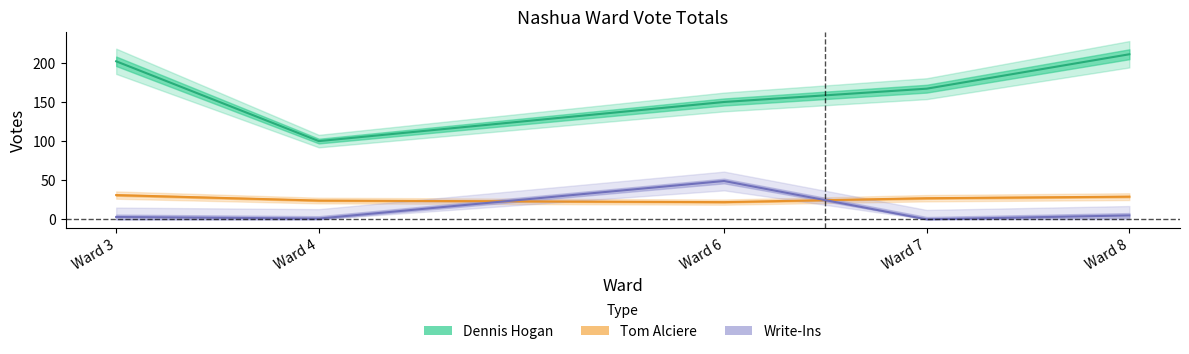

List the labels in order of Write-Ins value, largest first.

Ward 6, Ward 8, Ward 3, Ward 4, Ward 7